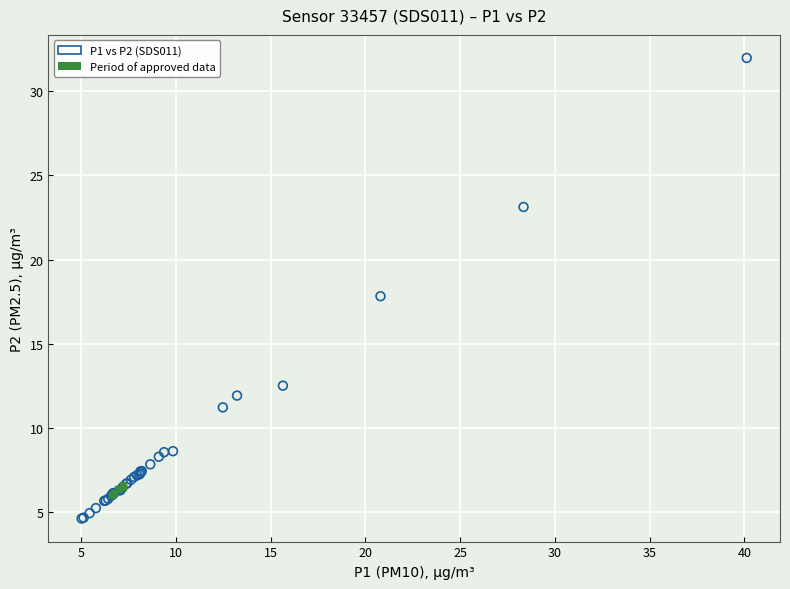

Which series reaches the maximum Y coordinate?

P1 vs P2 (SDS011)